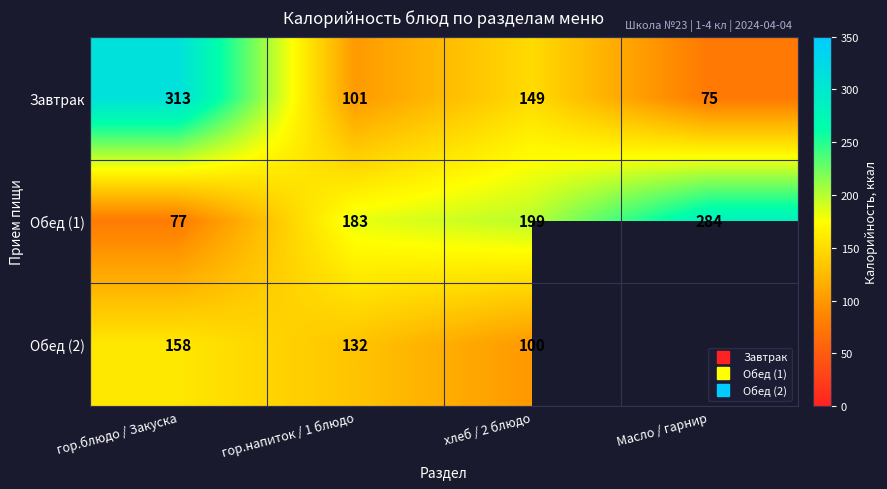

At which category is the sum across all series the highest?

гор.блюдо / Закуска